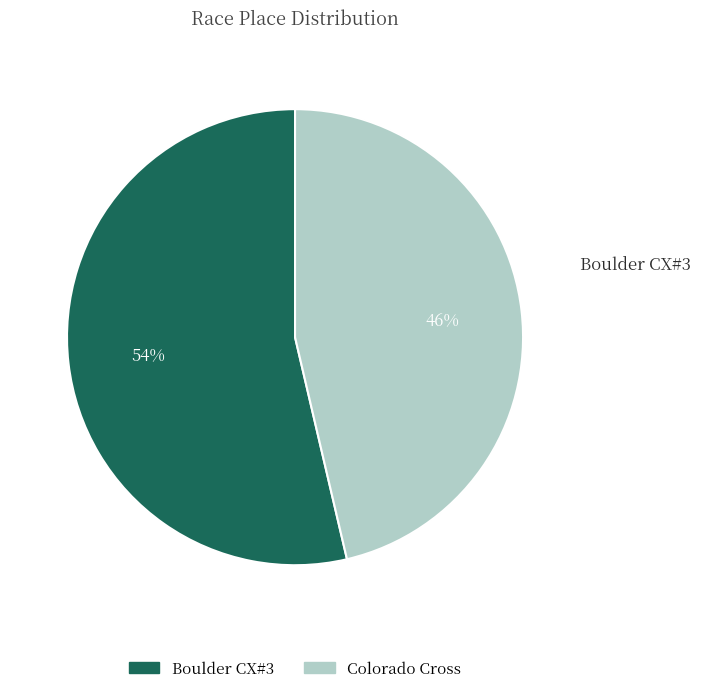

Which category accounts for the majority?

Boulder CX#3